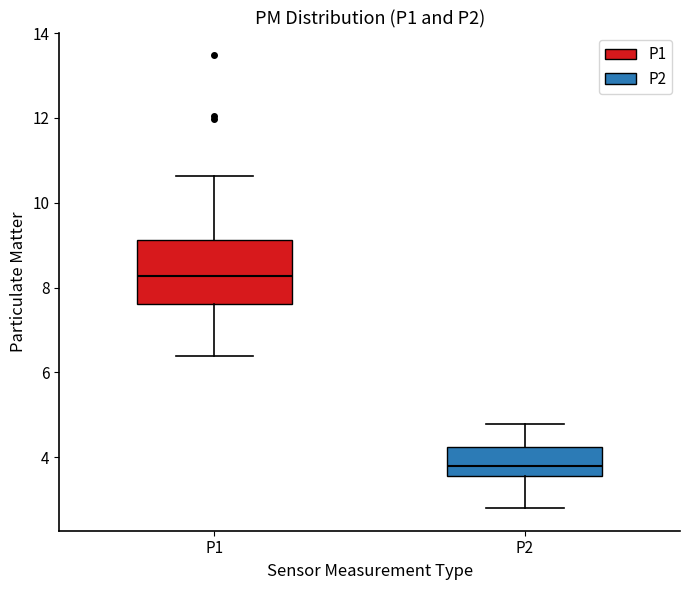

Where is the upper edge of the box for P2 on the y-axis? The values are not printed on the chart, so give them approximately, as read against the axis.

4.2